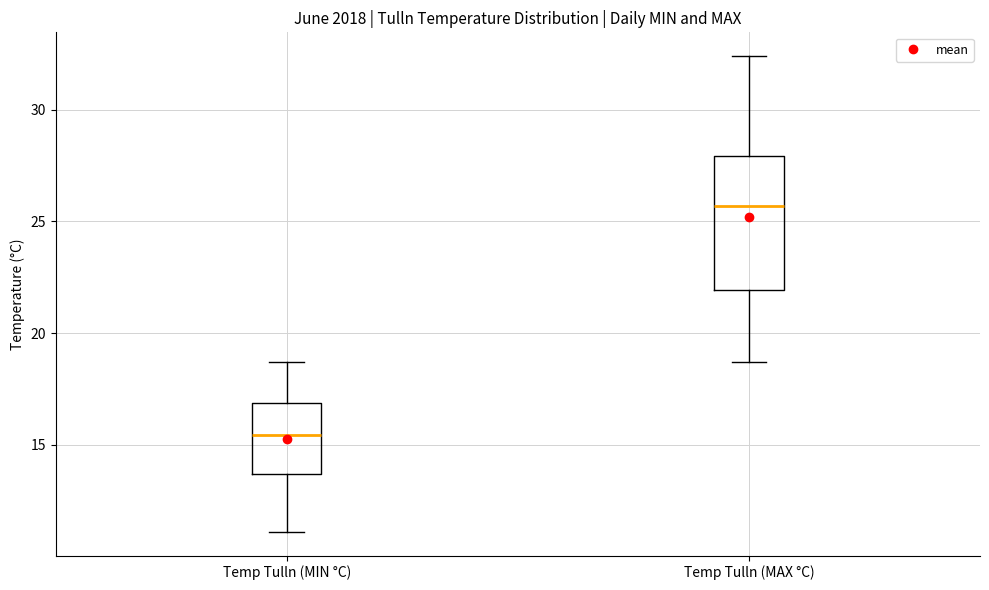

Comparing the boxes themselves (not the whiskers), which one is the tallest?

Temp Tulln (MAX °C)